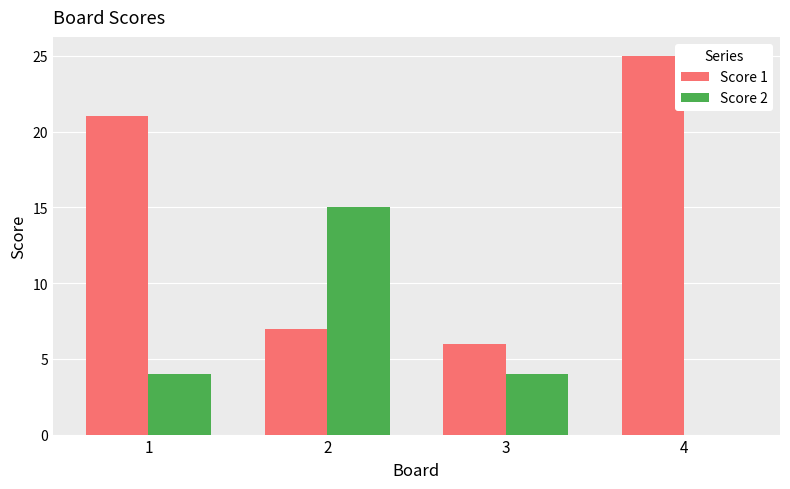

What is the average value of the Score 2 series?

6